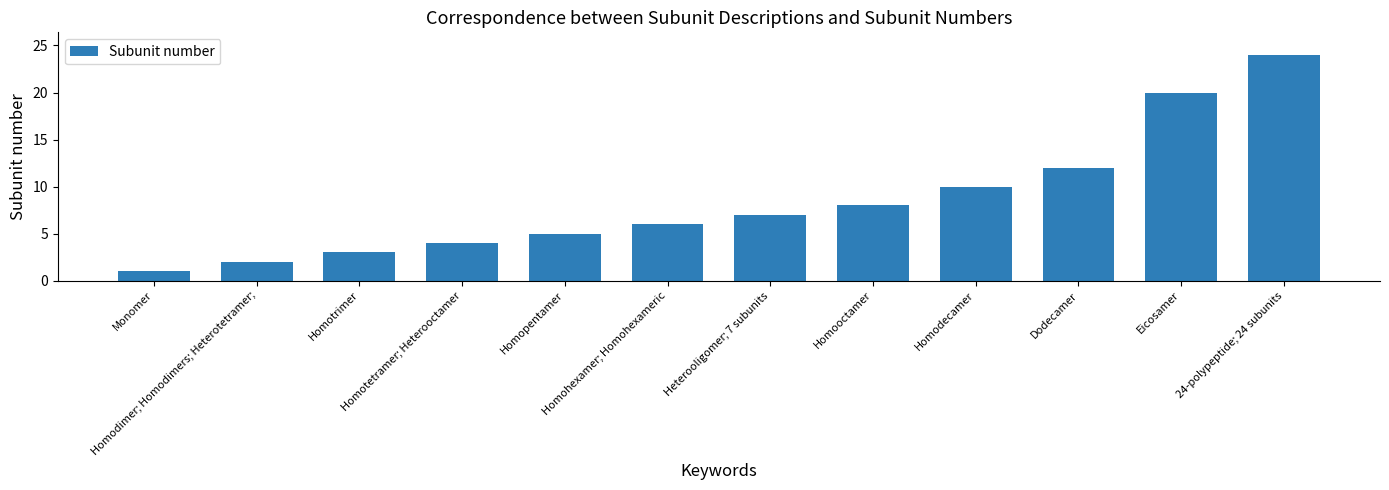

Rank the categories by value from lowest to highest.

Monomer, Homodimer; Homodimers; Heterotetramer;, Homotrimer, Homotetramer; Heterooctamer, Homopentamer, Homohexamer; Homohexameric, Heterooligomer; 7 subunits, Homooctamer, Homodecamer, Dodecamer, Eicosamer, 24-polypeptide; 24 subunits